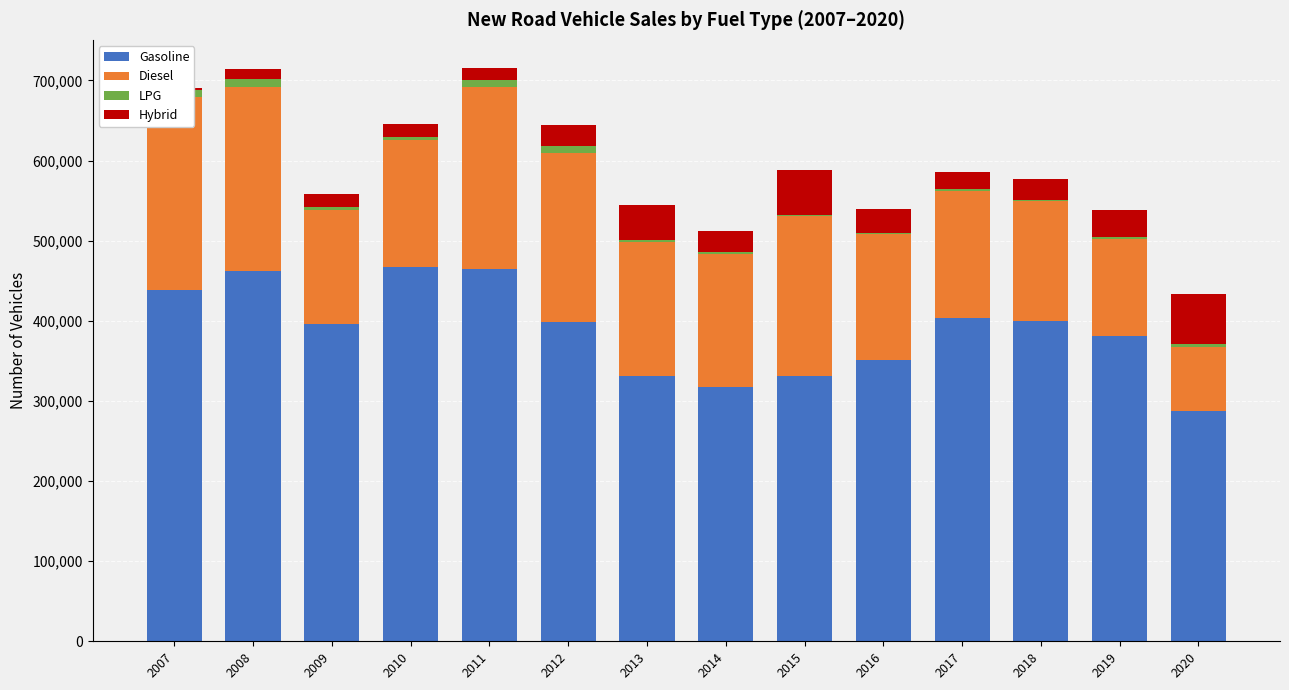

Is it true that Diesel equals 65914 at 2011?

False